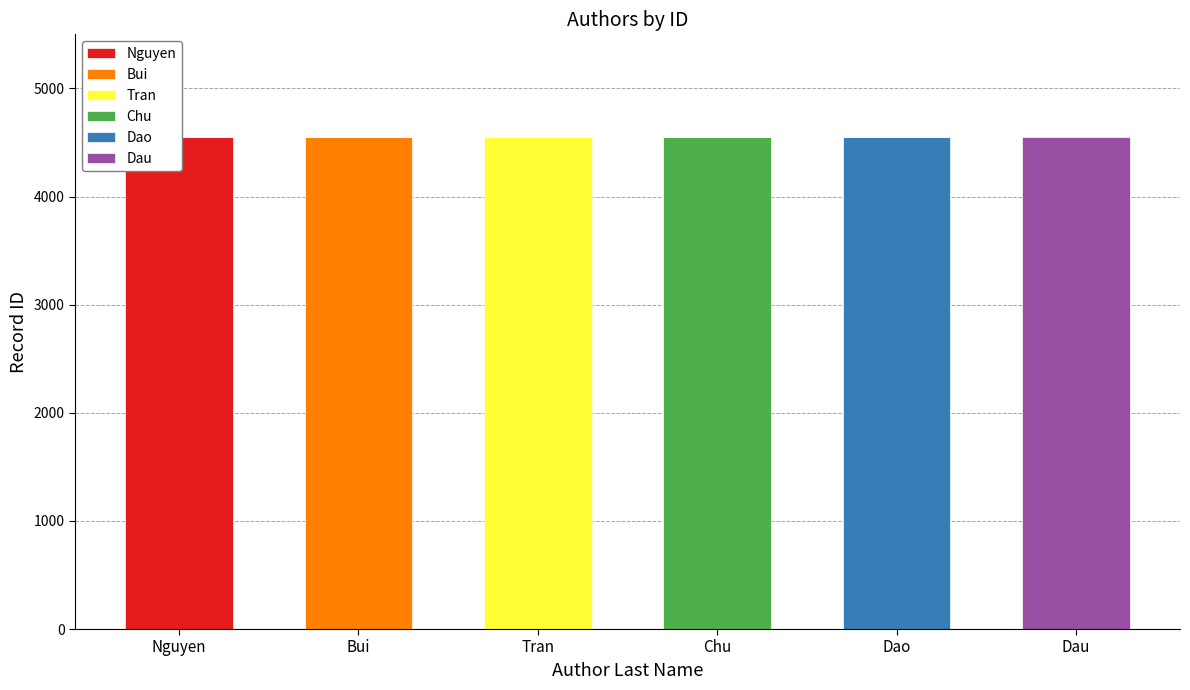

Does the chart contain any negative values?

No